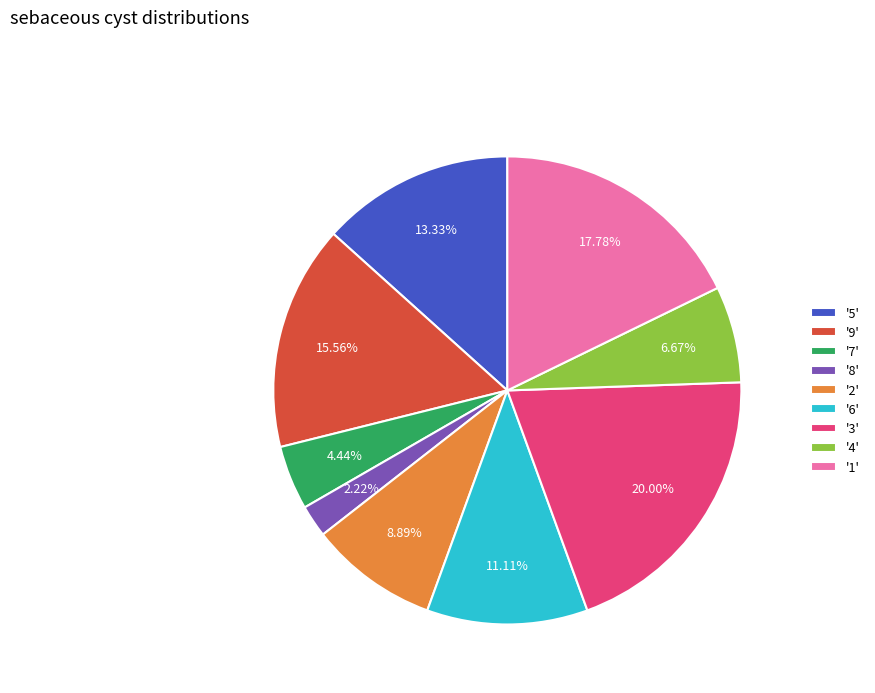

How many slices are in this pie chart?

9